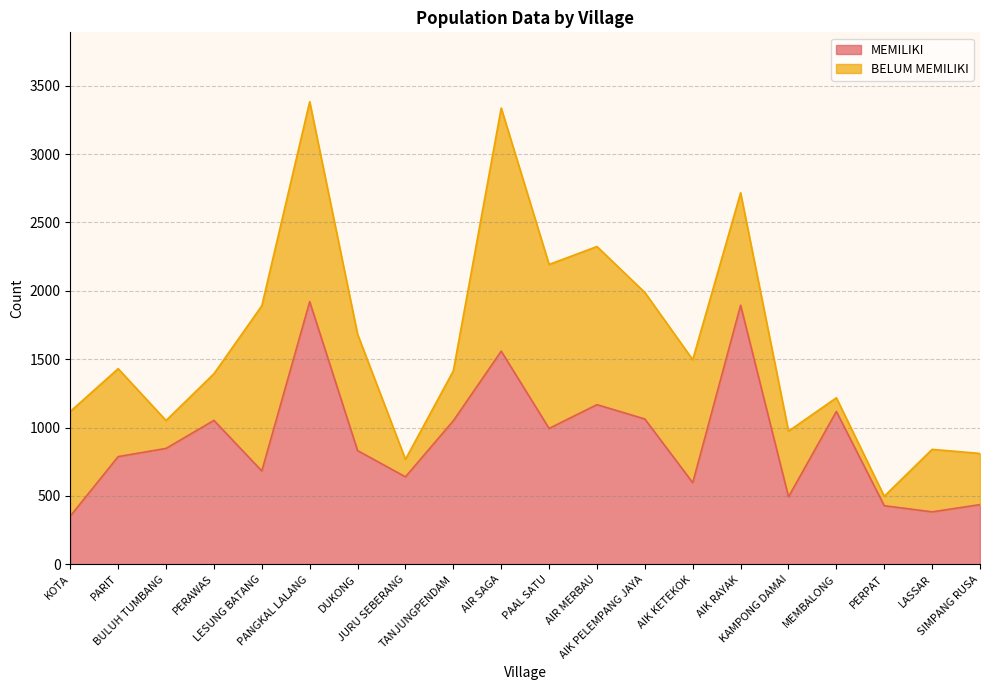

What is the label of the 17th point from the left?

MEMBALONG